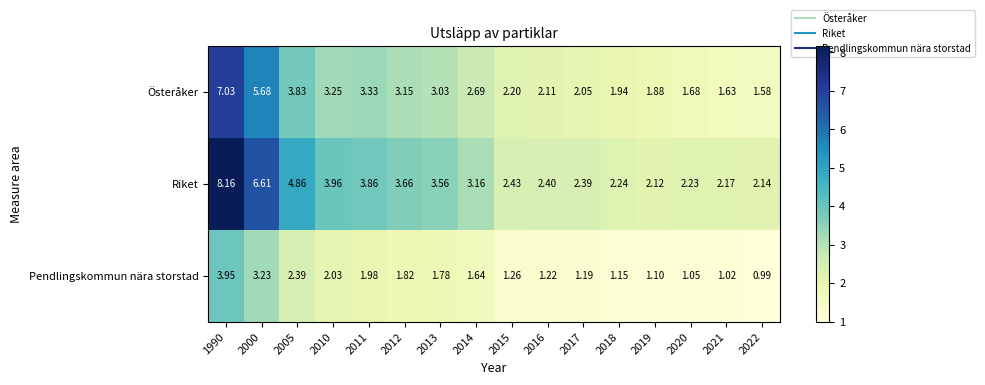

Which series has the largest range (max minus min)?

Riket